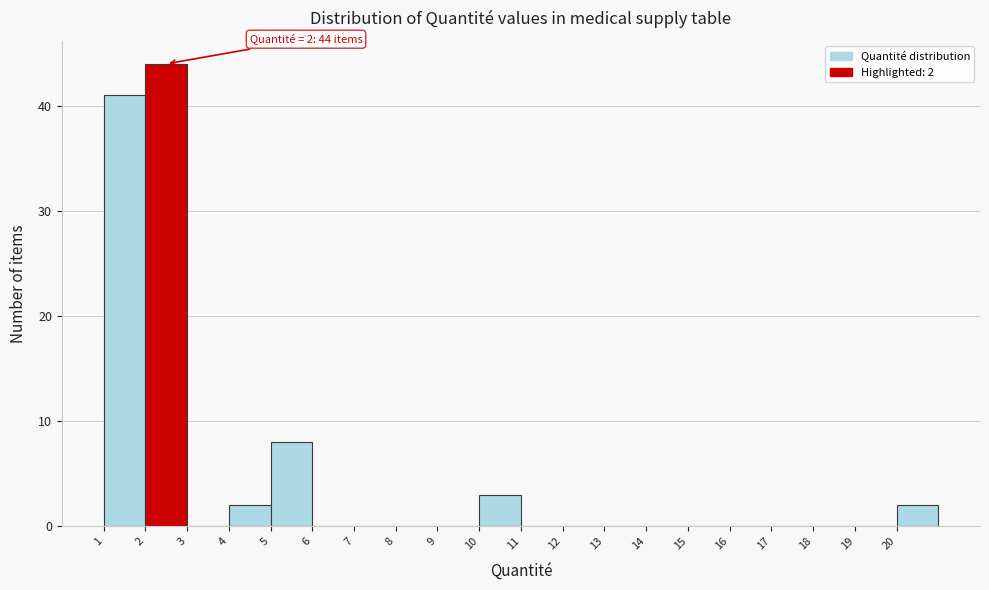

Which range on the x-axis has the tallest bar?

2 to 3